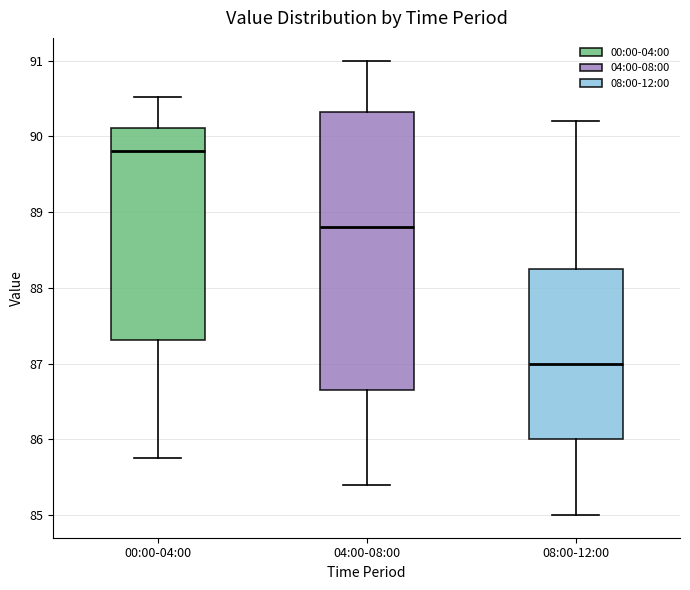

Reading left to right, read every box against the y-axis: the position of its median line, the range the box covers, and the ends of its whiskers. The values are not printed on the chart, so give them approximately, as read against the axis.

00:00-04:00: median 89.8, box 87.3 to 90.1, whiskers 85.8 to 90.5
04:00-08:00: median 88.8, box 86.7 to 90.3, whiskers 85.4 to 91.0
08:00-12:00: median 87.0, box 86.0 to 88.3, whiskers 85.0 to 90.2